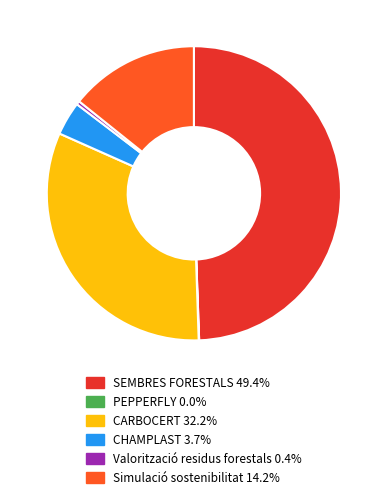

Which category has the biggest portion of the pie?

SEMBRES FORESTALS